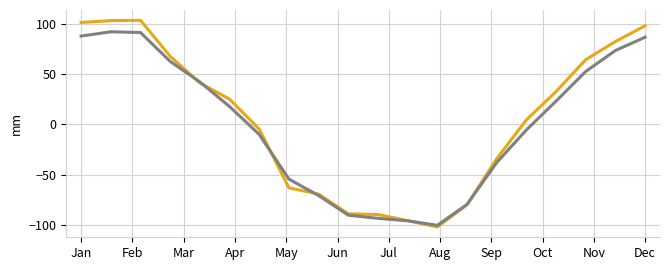

What is the maximum value shown in the chart?

103.2